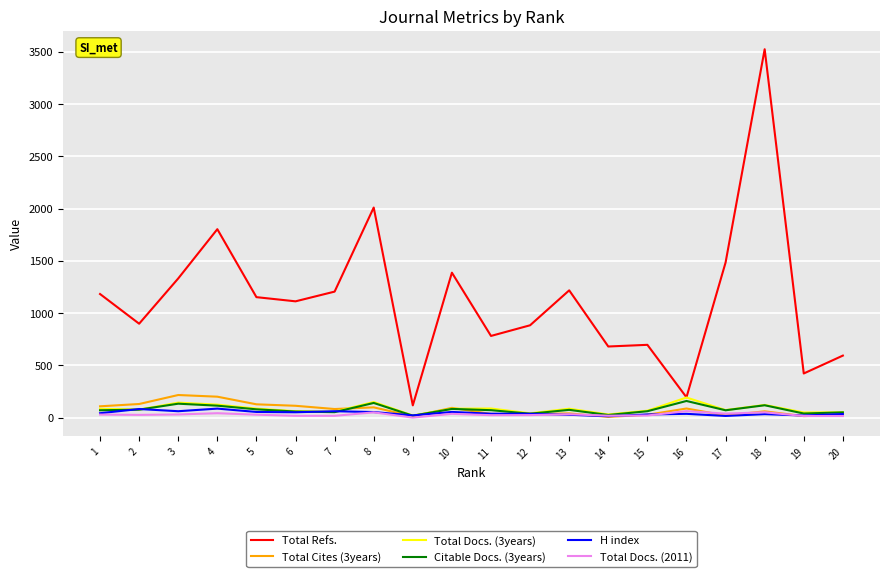

What are all the series names shown in the legend?

Total Refs., Total Cites (3years), Total Docs. (3years), Citable Docs. (3years), H index, Total Docs. (2011)